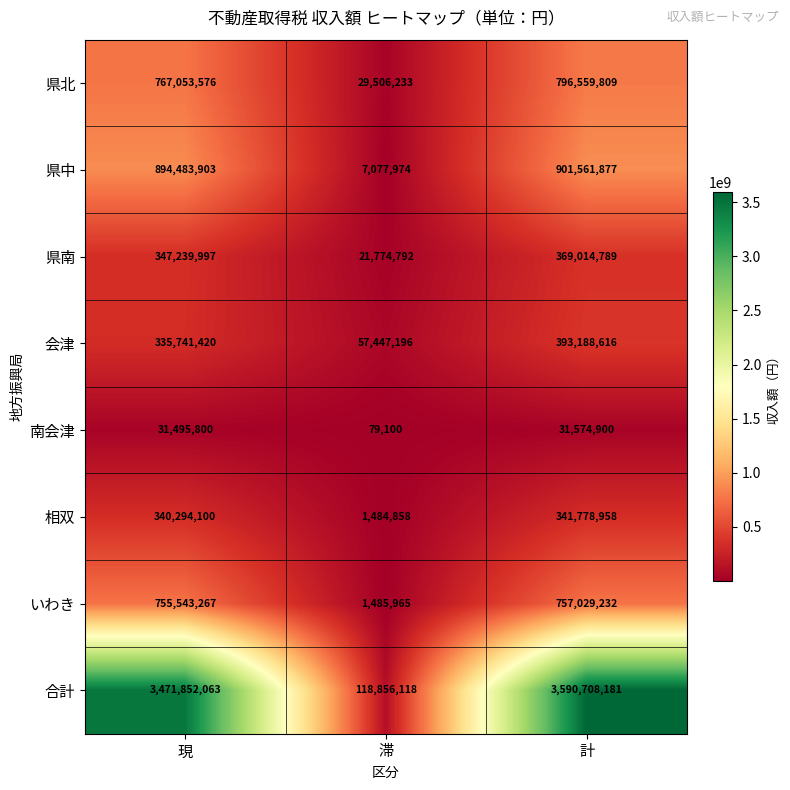

What value does the 合計 series have at 滞, to the nearest 100?

118856100